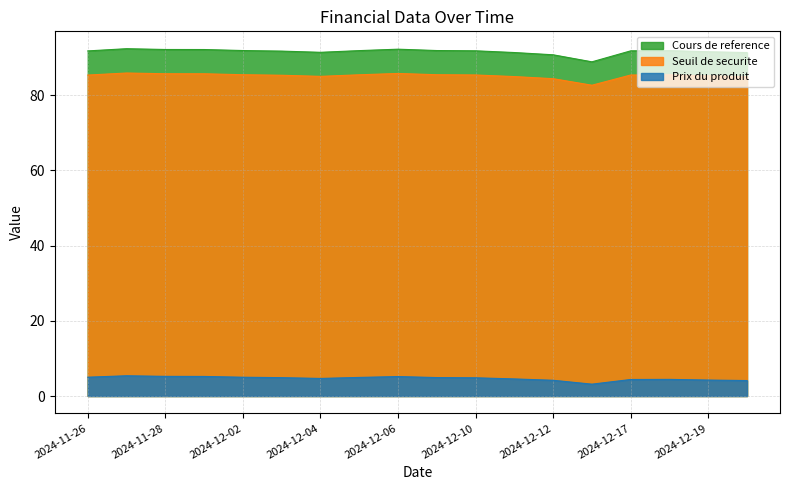

True or false: Cours de reference has a value of 91.8 at 2024-12-10.

True